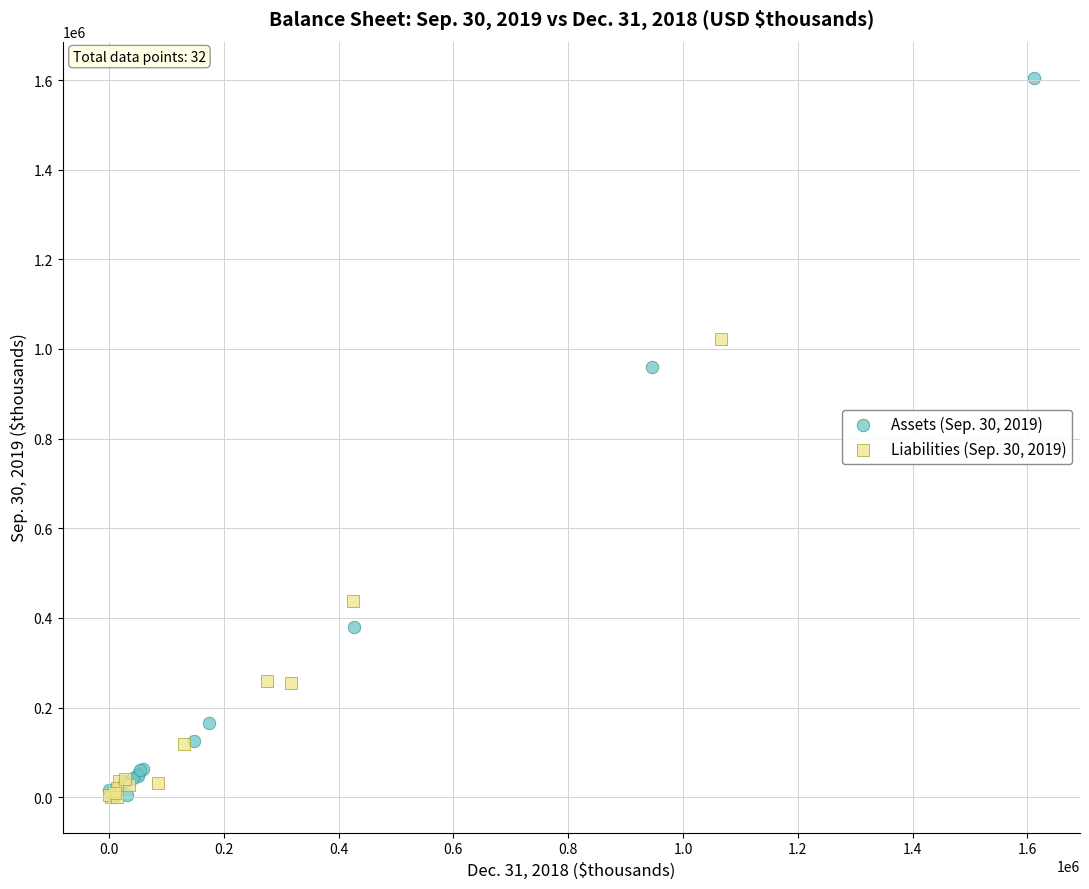

Which series reaches the maximum Y coordinate?

Assets (Sep. 30, 2019)